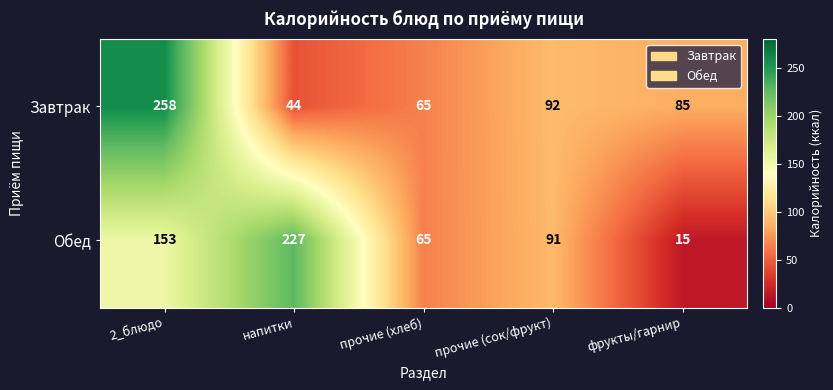

The value of Завтрак at напитки is 74. True or false?

False